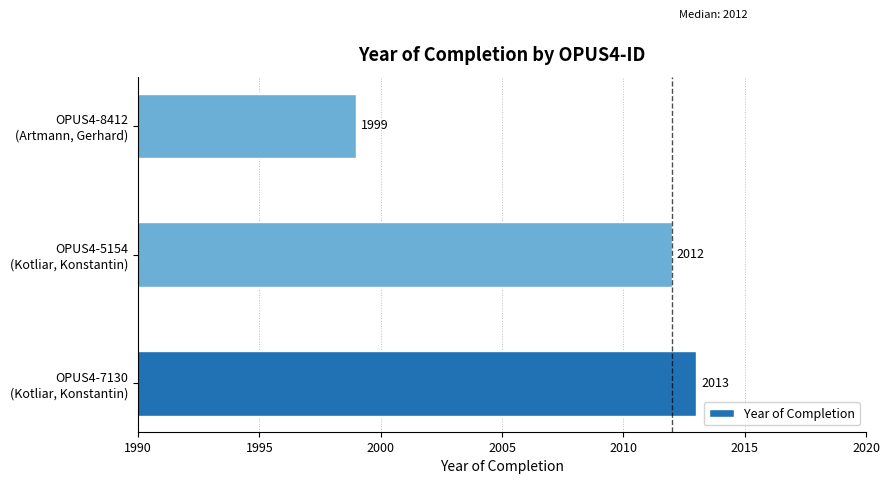

Rank the categories by value from lowest to highest.

OPUS4-8412
(Artmann, Gerhard), OPUS4-5154
(Kotliar, Konstantin), OPUS4-7130
(Kotliar, Konstantin)